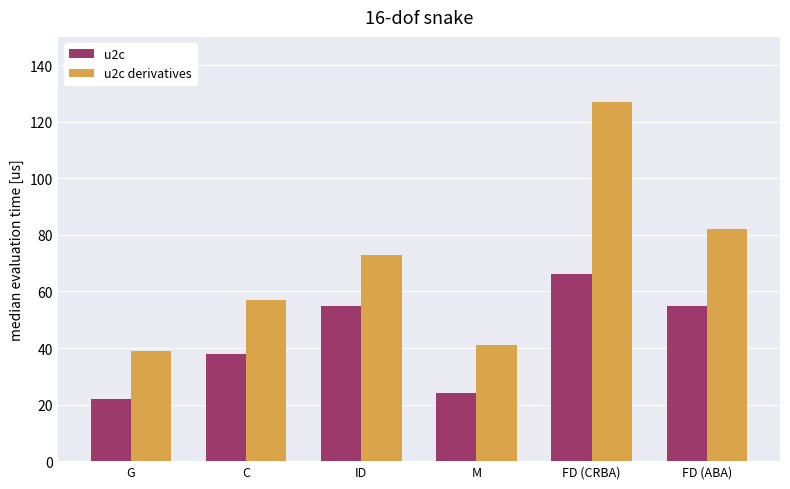

What is the maximum value for u2c derivatives?

127